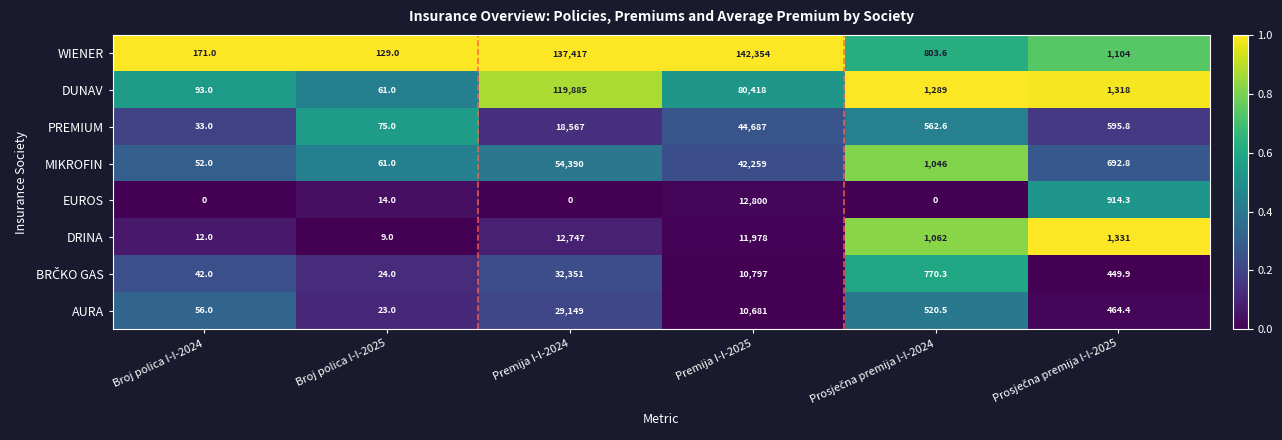

Which series has the widest spread of values?

WIENER